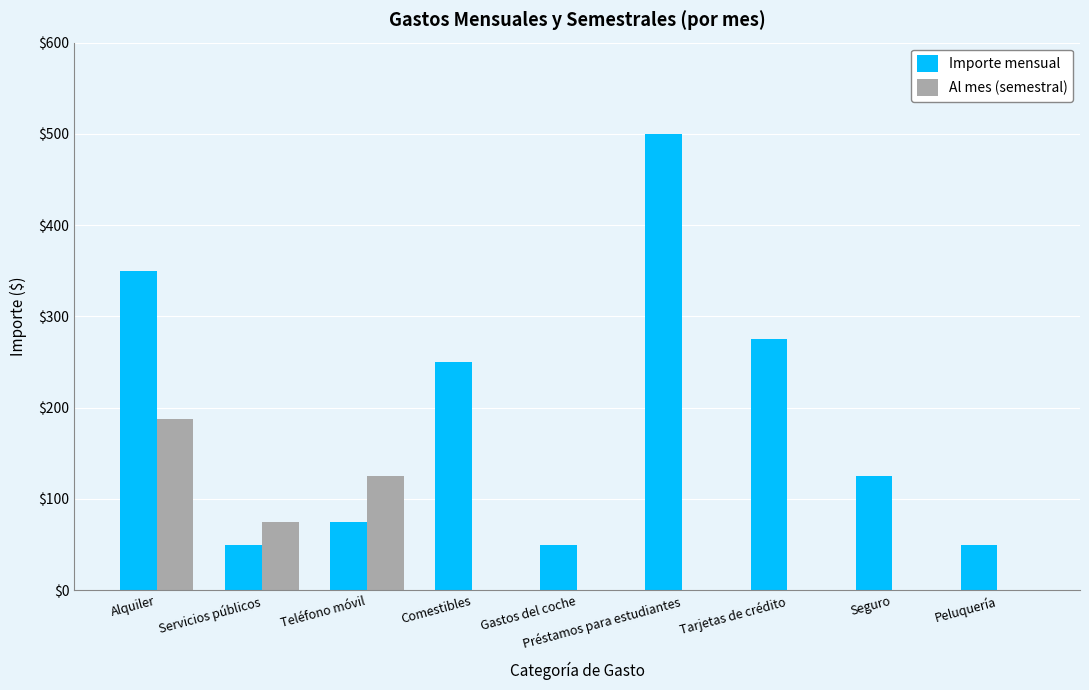

What is the sum of all Al mes (semestral) values?

387.5